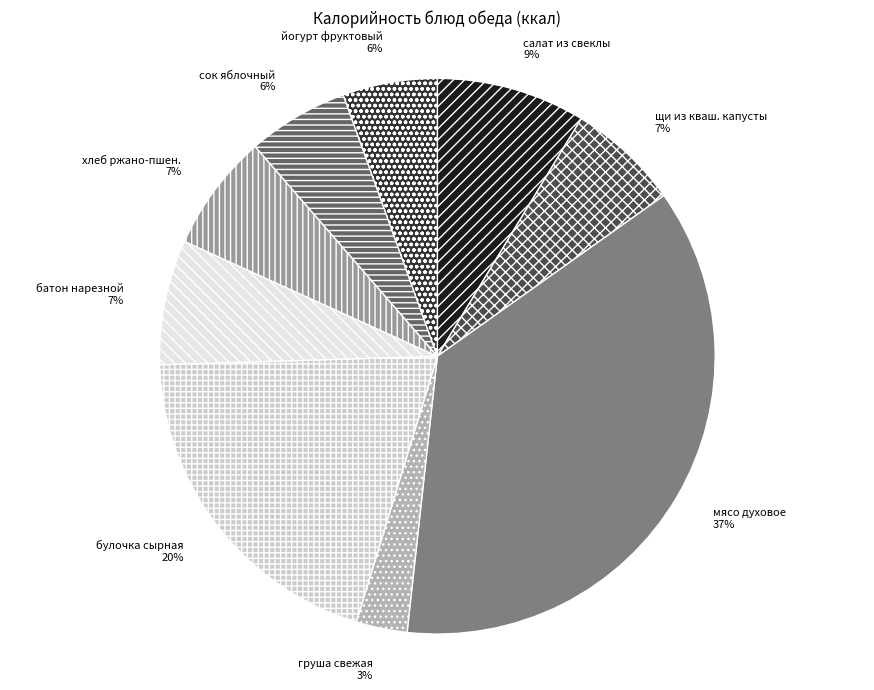

To the nearest percent, what portion does булочка сырная represent?

20%